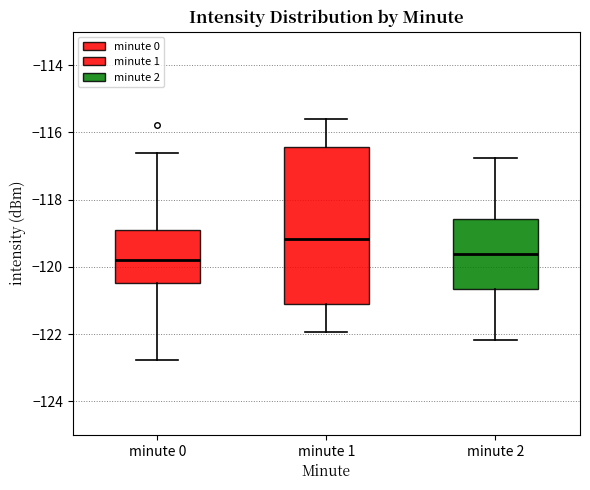

Which box has the highest median line?

minute 1